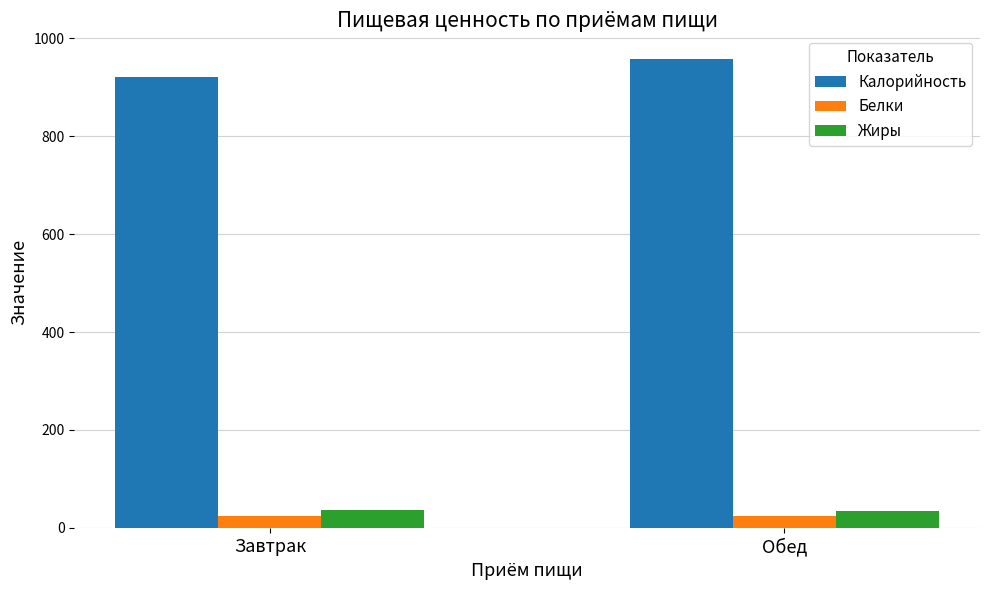

How many groups of bars are there?

2